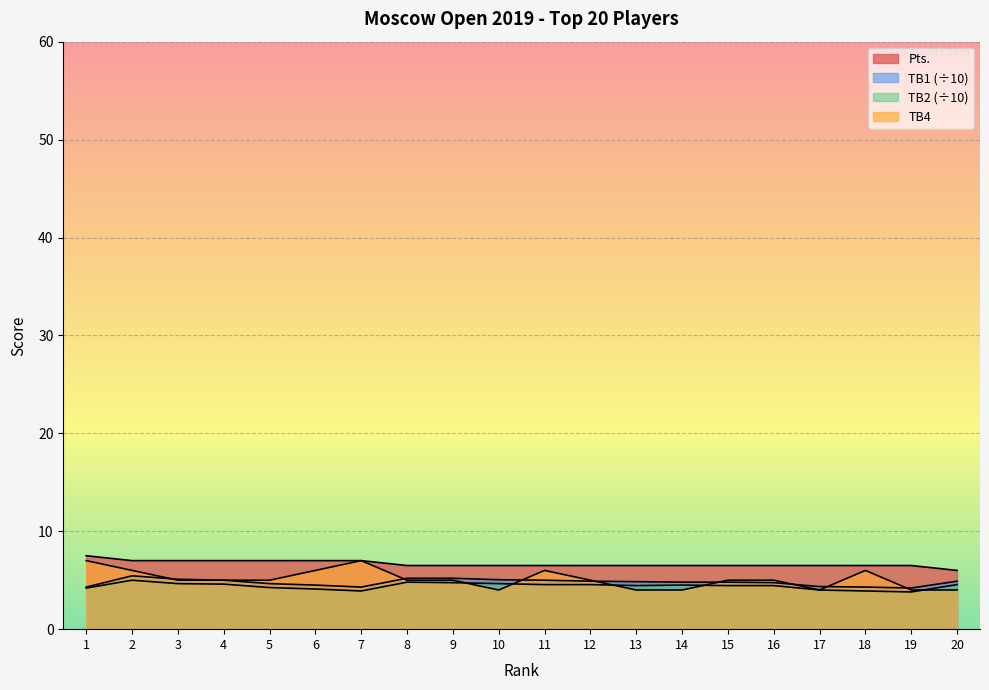

Reading left to right, list all the values displayed in this chart.

Pts.: 7.5	7.0	7.0	7.0	7.0	7.0	7.0	6.5	6.5	6.5	6.5	6.5	6.5	6.5	6.5	6.5	6.5	6.5	6.5	6.0
TB1: 4.3	5.5	5.1	5.0	4.7	4.5	4.3	5.2	5.2	5.0	5.0	4.9	4.8	4.8	4.8	4.8	4.3	4.3	4.2	4.9
TB2: 4.2	5.0	4.7	4.6	4.2	4.1	3.9	4.8	4.8	4.7	4.5	4.5	4.5	4.5	4.5	4.5	4.0	3.9	3.8	4.5
TB4: 7.0	6.0	5.0	5.0	5.0	6.0	7.0	5.0	5.0	4.0	6.0	5.0	4.0	4.0	5.0	5.0	4.0	6.0	4.0	4.0